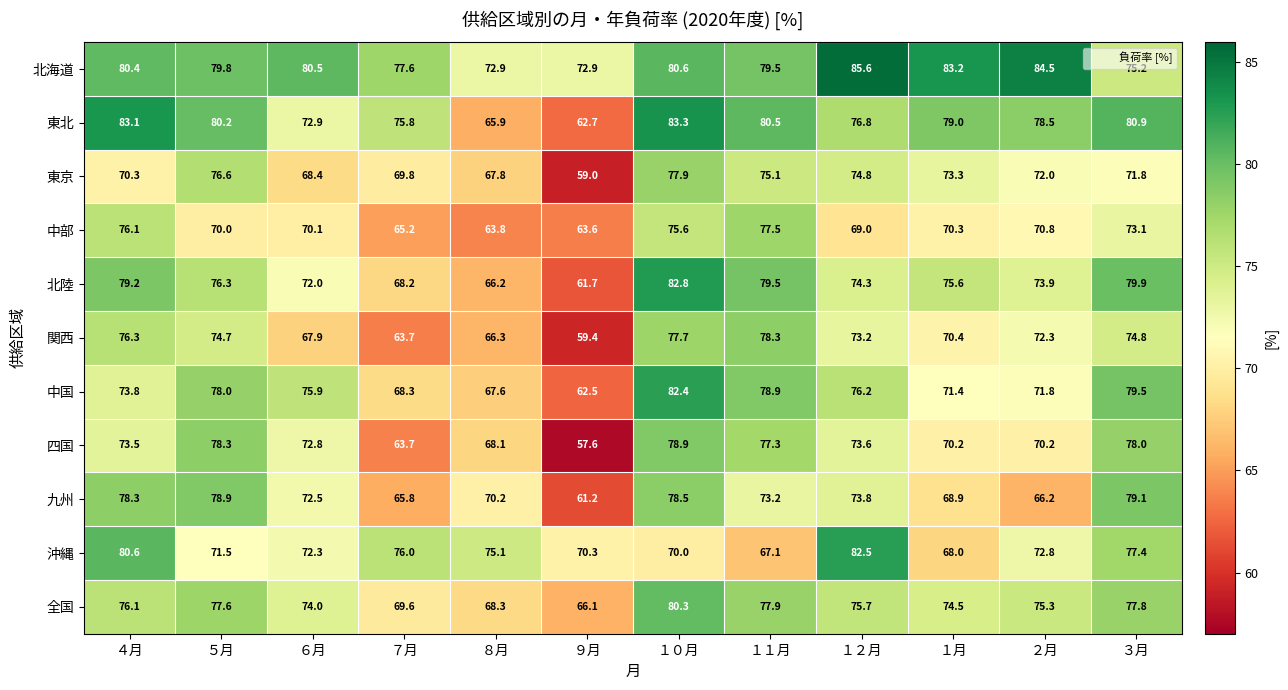

At which label does 関西 reach its peak?

１１月